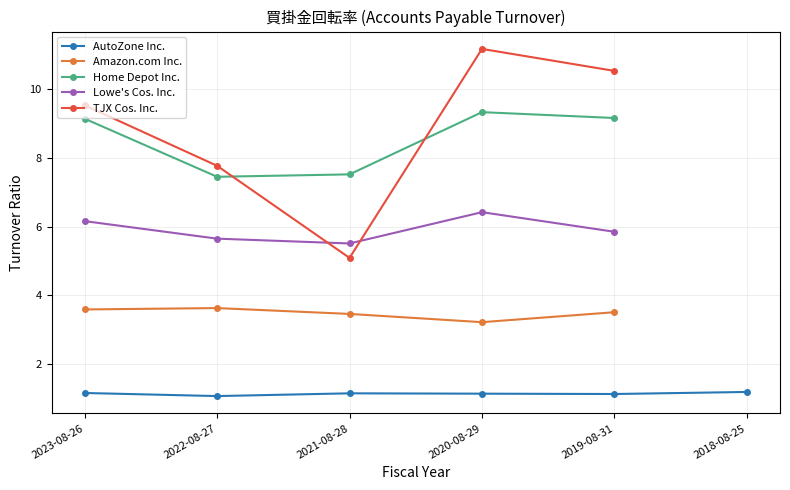

What is the total value across all series at 2019-08-31?

30.2